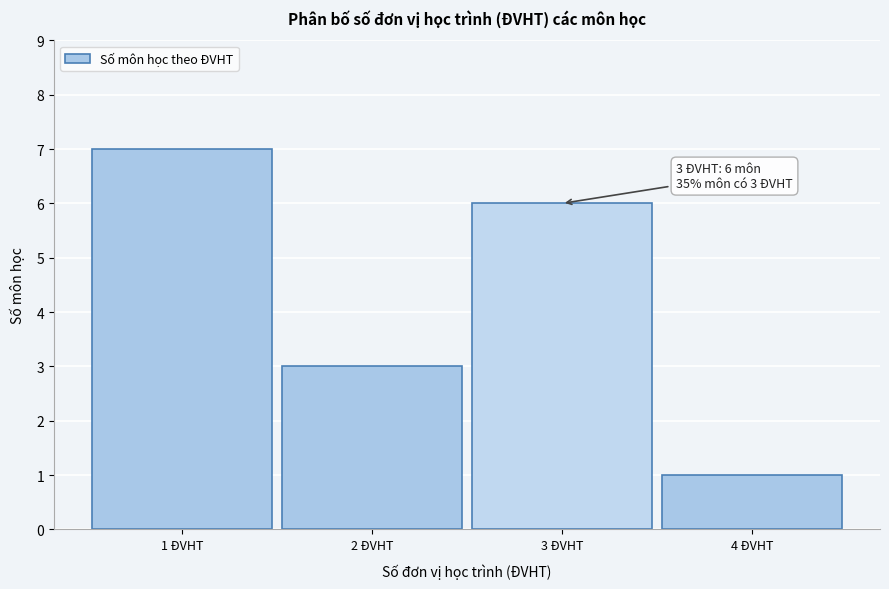

Over which range of the x-axis is the bar tallest?

0.5 to 1.5